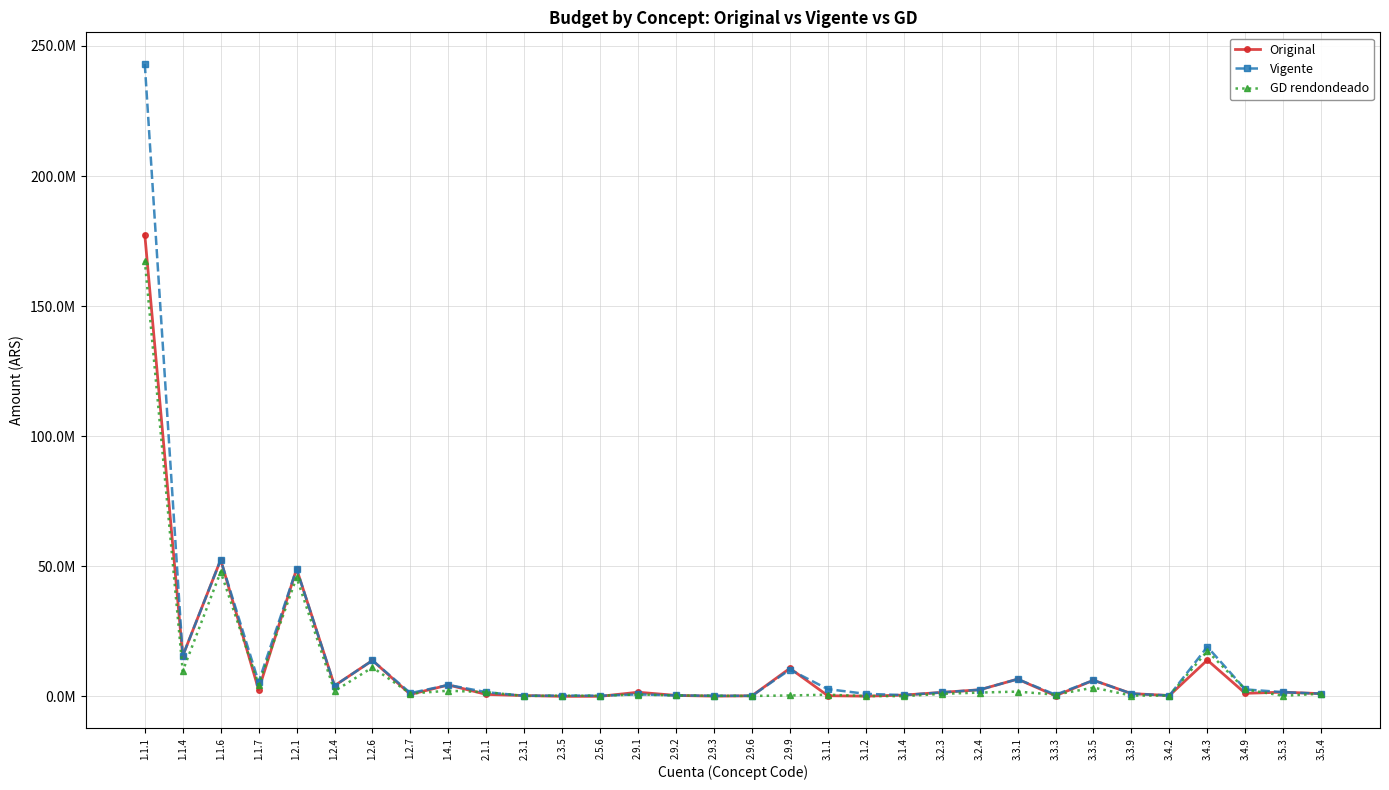

Reading left to right, list all the values displayed in this chart.

Original: 1.1.1=177512073	1.1.4=15531006	1.1.6=52494812	1.1.7=2510579	1.2.1=49015534	1.2.4=4084628	1.2.6=13806042	1.2.7=744953	1.4.1=4378801	2.1.1=746759	2.3.1=312640	2.3.5=0	2.5.6=14040	2.9.1=1583500	2.9.2=356160	2.9.3=80000	2.9.6=213669	2.9.9=10773000	3.1.1=242241	3.1.2=72672	3.1.4=486482	3.2.3=1520887	3.2.4=2528580	3.3.1=6619850	3.3.3=235870	3.3.5=6185754	3.3.9=1053717	3.4.2=323344	3.4.3=13933744	3.4.9=1168248	3.5.3=1609773	3.5.4=1023703
Vigente: 1.1.1=243084329	1.1.4=15531006	1.1.6=52494812	1.1.7=5510579	1.2.1=49015534	1.2.4=4084628	1.2.6=13806042	1.2.7=1244953	1.4.1=4378801	2.1.1=1596759	2.3.1=212640	2.3.5=300000	2.5.6=264040	2.9.1=753500	2.9.2=356160	2.9.3=220000	2.9.6=213669	2.9.9=10273000	3.1.1=2774733	3.1.2=964348	3.1.4=486482	3.2.3=1520887	3.2.4=2528580	3.3.1=6619850	3.3.3=635870	3.3.5=6185754	3.3.9=1053717	3.4.2=323344	3.4.3=19042554	3.4.9=2668248	3.5.3=1609773	3.5.4=1023703
GD rendondeado: 1.1.1=167531387	1.1.4=9732433	1.1.6=47881778	1.1.7=4538484	1.2.1=45730456	1.2.4=2037588	1.2.6=11122912	1.2.7=1077066	1.4.1=2166213	2.1.1=1596759	2.3.1=152872	2.3.5=267012	2.5.6=251128	2.9.1=704188	2.9.2=356160	2.9.3=220000	2.9.6=157432	2.9.9=339192	3.1.1=633601	3.1.2=118060	3.1.4=80260	3.2.3=953835	3.2.4=1458125	3.3.1=1824130	3.3.3=635870	3.3.5=3358816	3.3.9=295103	3.4.2=278982	3.4.3=17423483	3.4.9=2668248	3.5.3=214877	3.5.4=1023703